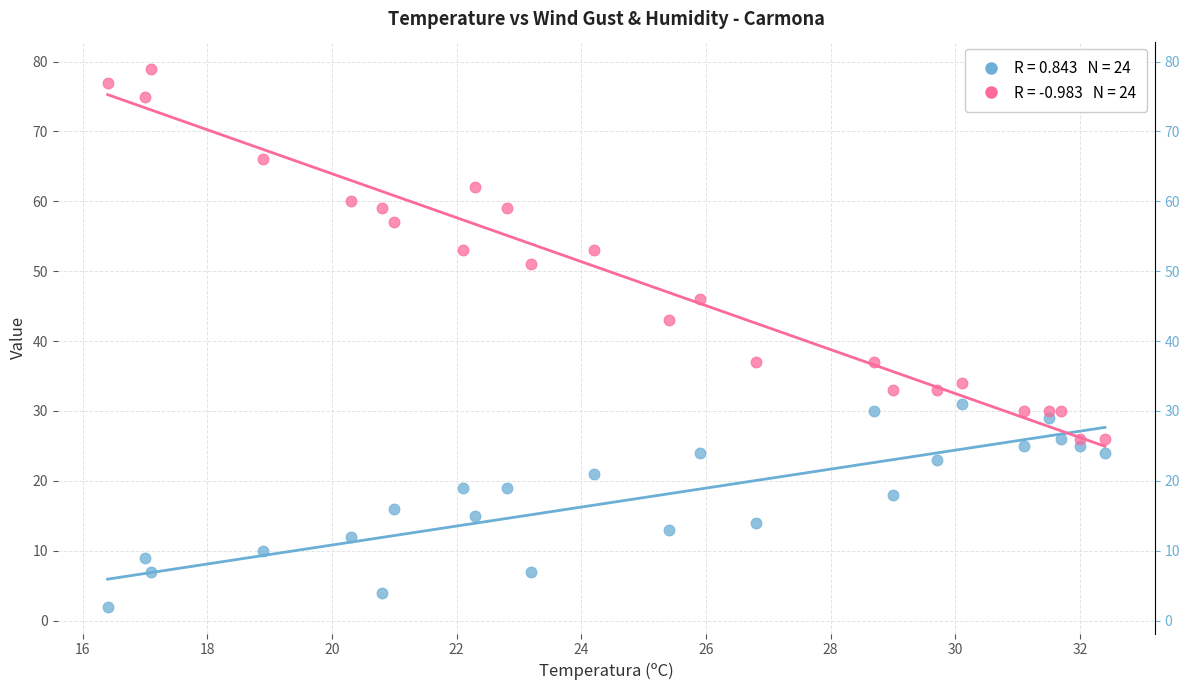

Across all data points, what is the range of Y values (max minus min)?

77